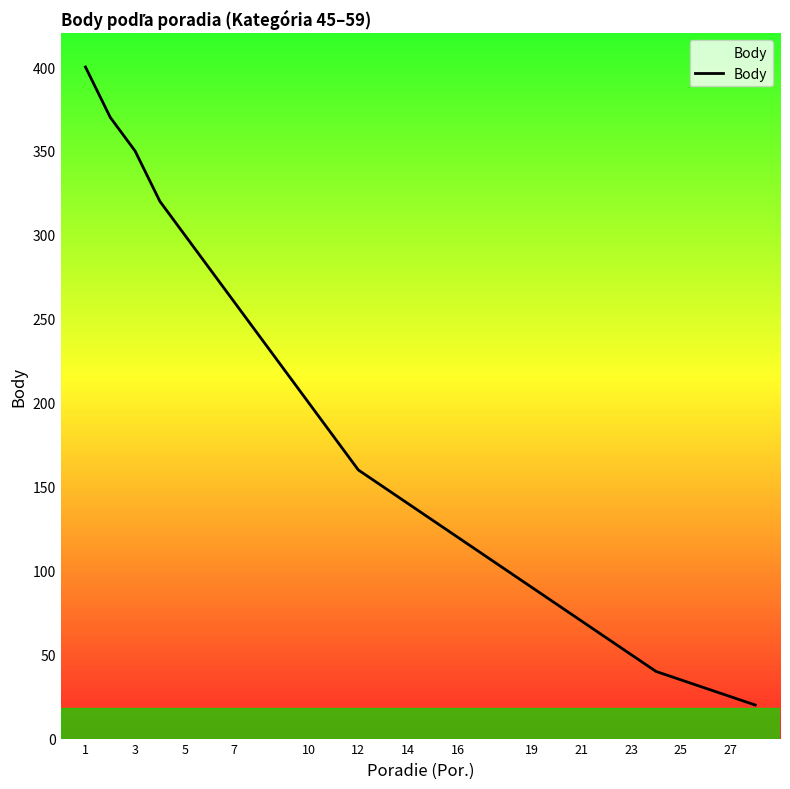

Is this an area chart (filled region under the line)?

No